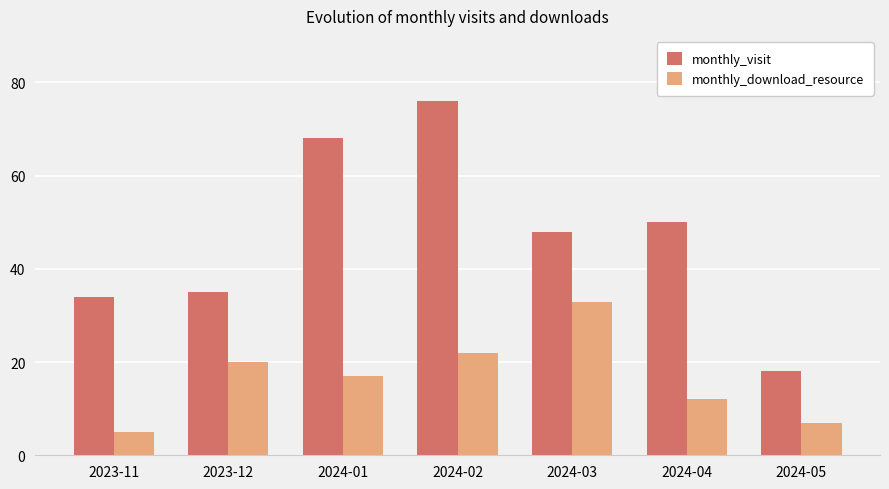

Between 2023-11 and 2024-04, which series saw the biggest shift?

monthly_visit